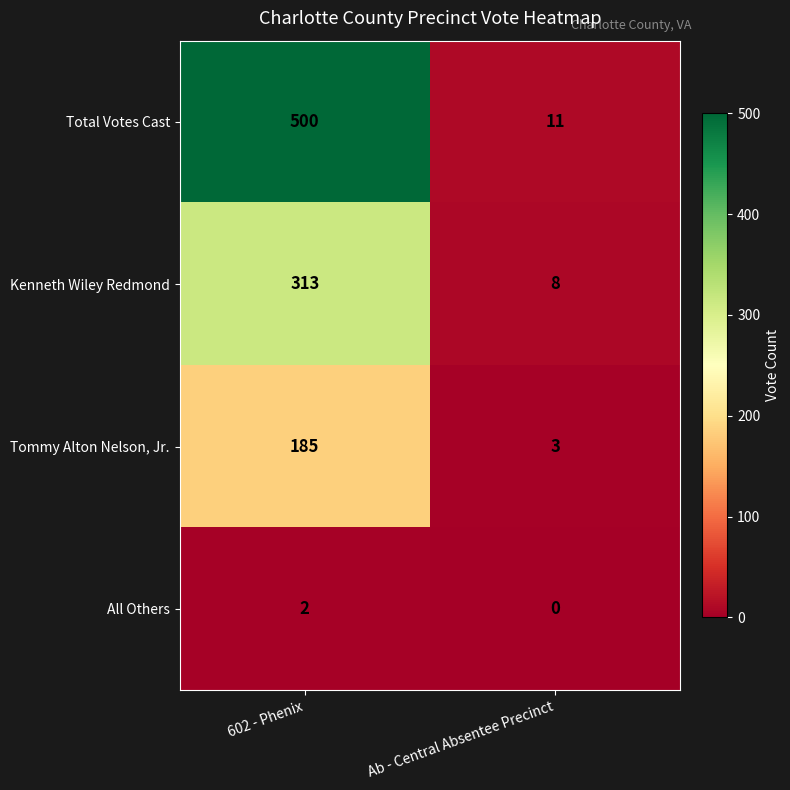

Reading left to right, what are all the values shown in this chart?

Total Votes Cast: 500	11
Kenneth Wiley Redmond: 313	8
Tommy Alton Nelson, Jr.: 185	3
All Others: 2	0